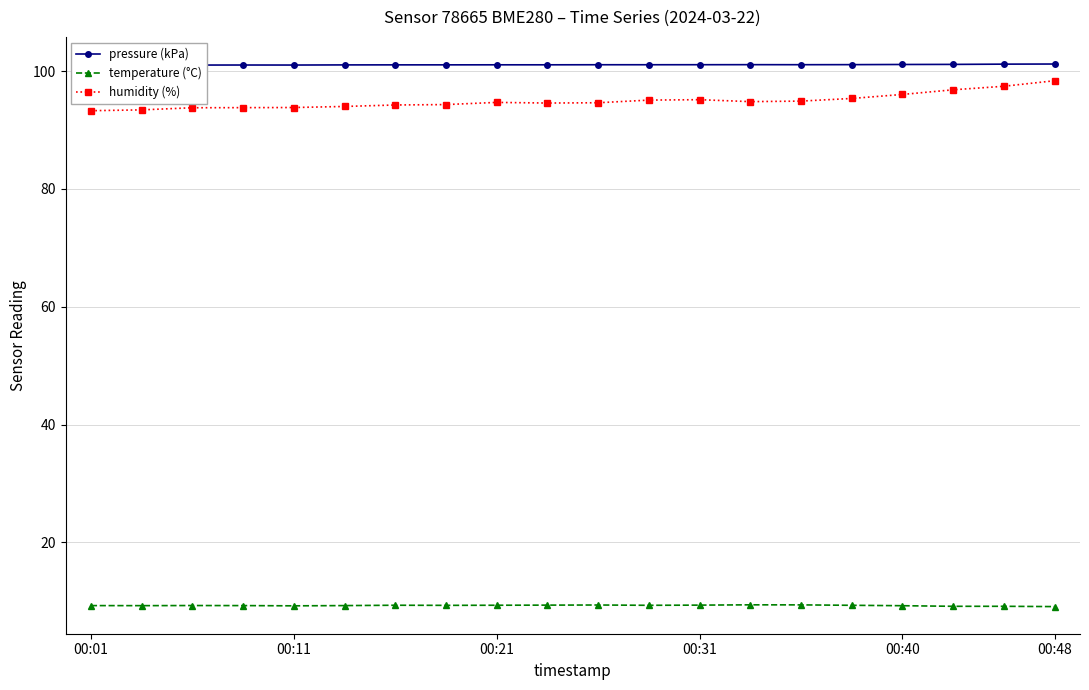

What is the value of the temperature (°C) point at the 13th from the left?

9.3